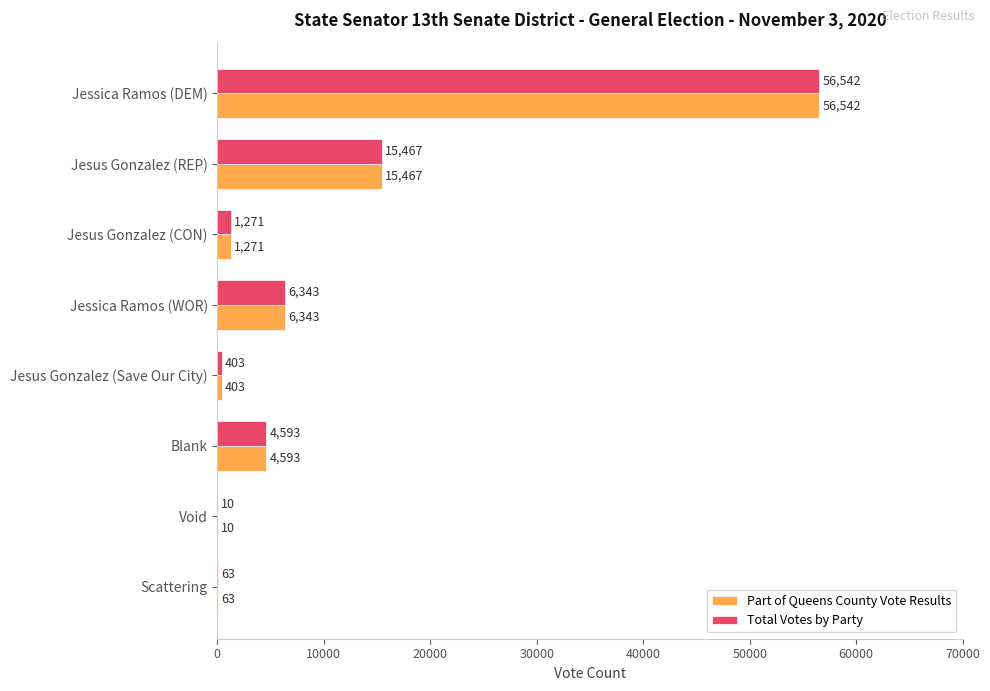

The Part of Queens County Vote Results series shows 56542 at Jessica Ramos (DEM). True or false?

True